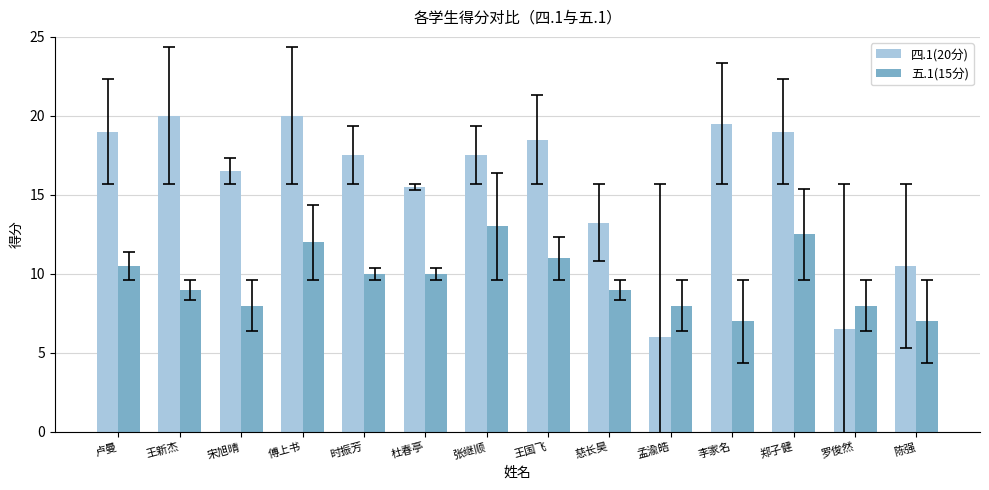

How many distinct data groups are displayed?

2